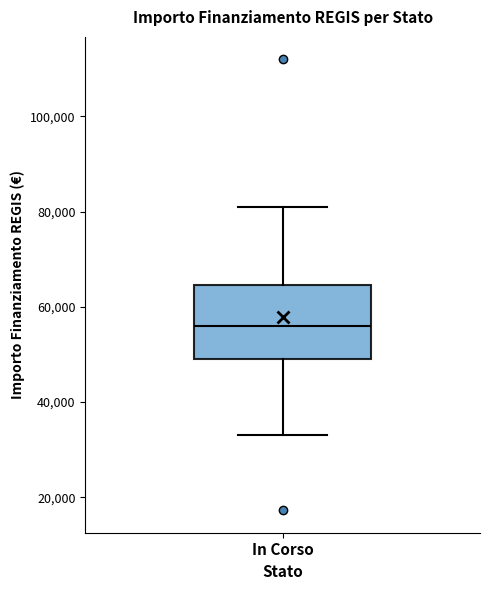

Read this box plot against the y-axis: the position of the median line, the range covered by the box, and the ends of both whiskers. The values are not printed on the chart, so give them approximately, as read against the axis.

median 56000, box 50000 to 64000, whiskers 32000 to 80000